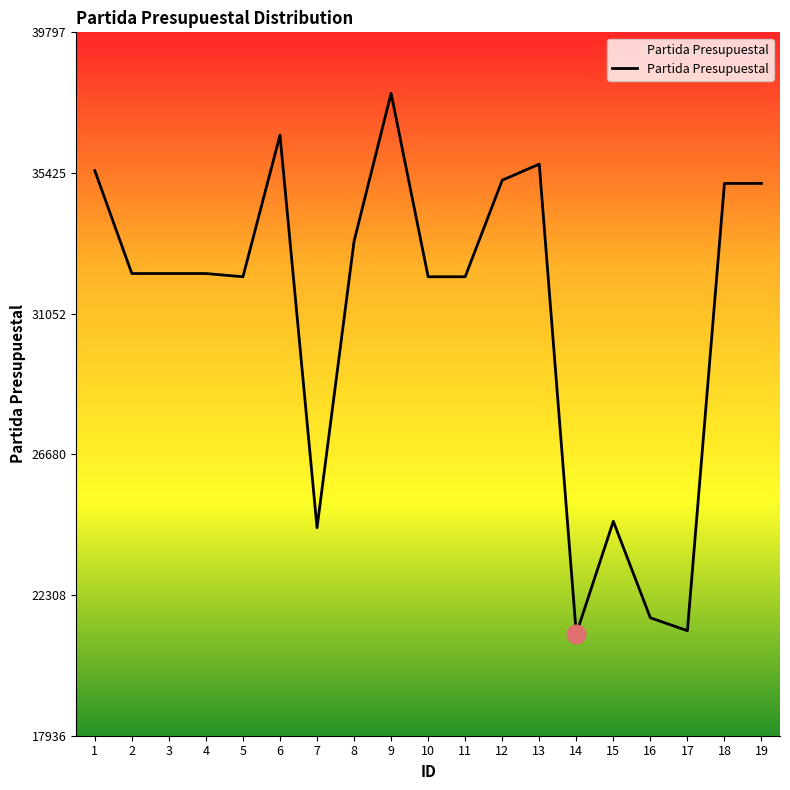

Which has a higher value, 3 or 17?

3